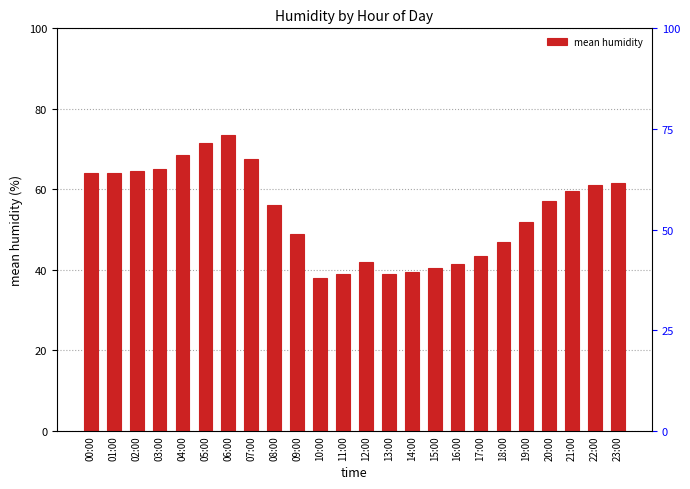

What is the sum of the values at 21:00 and 01:00?

123.5